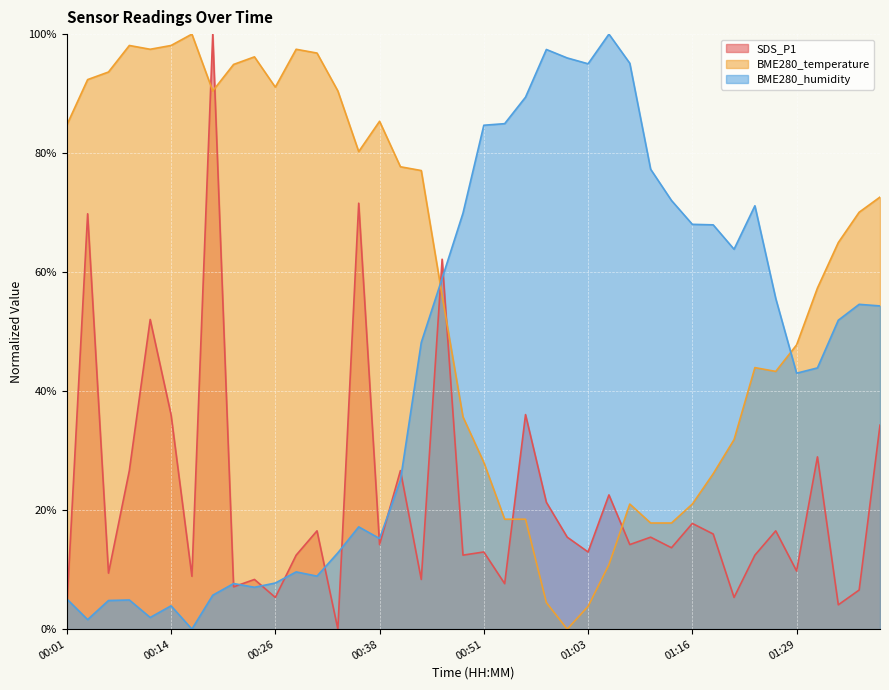

Which has a higher value, 01:13 or 00:06?

01:13